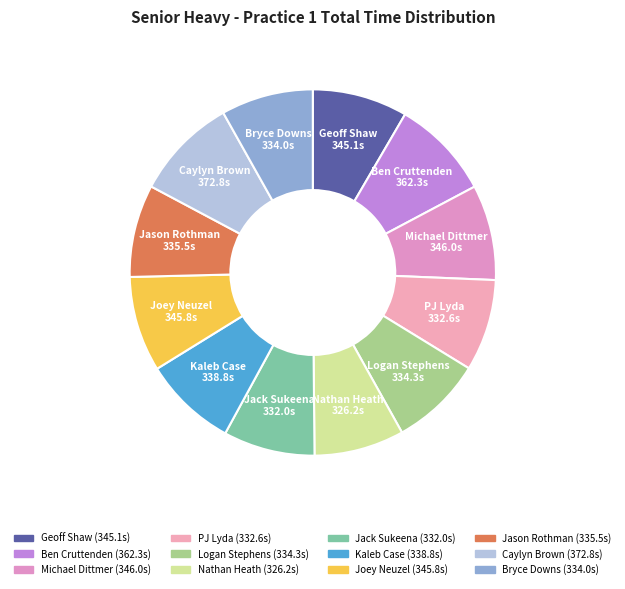

What is the ratio of the value at Nathan Heath to the value at Bryce Downs?

1.0